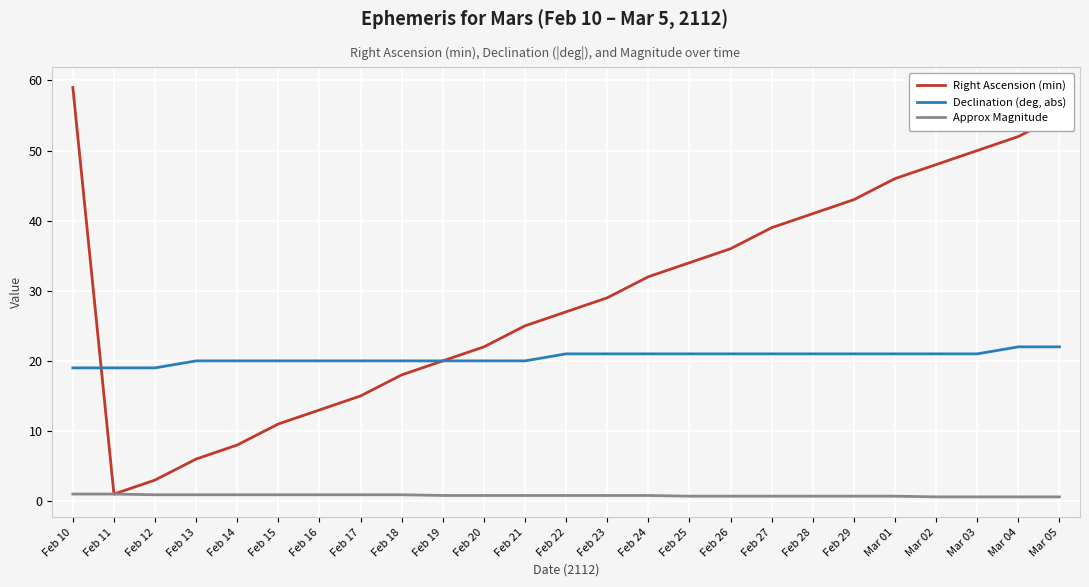

True or false: Right Ascension (min) has a value of 15.0 at Feb 17.

True